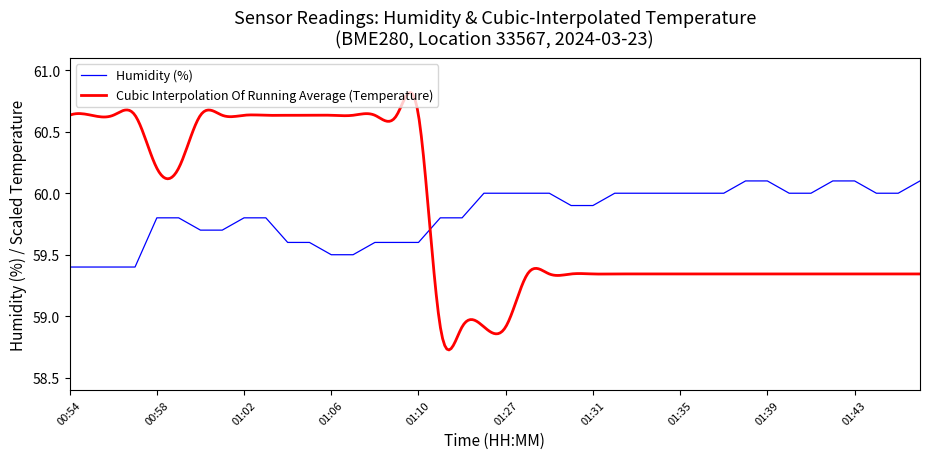

True or false: the data has more than 0 interior local peaks.

False